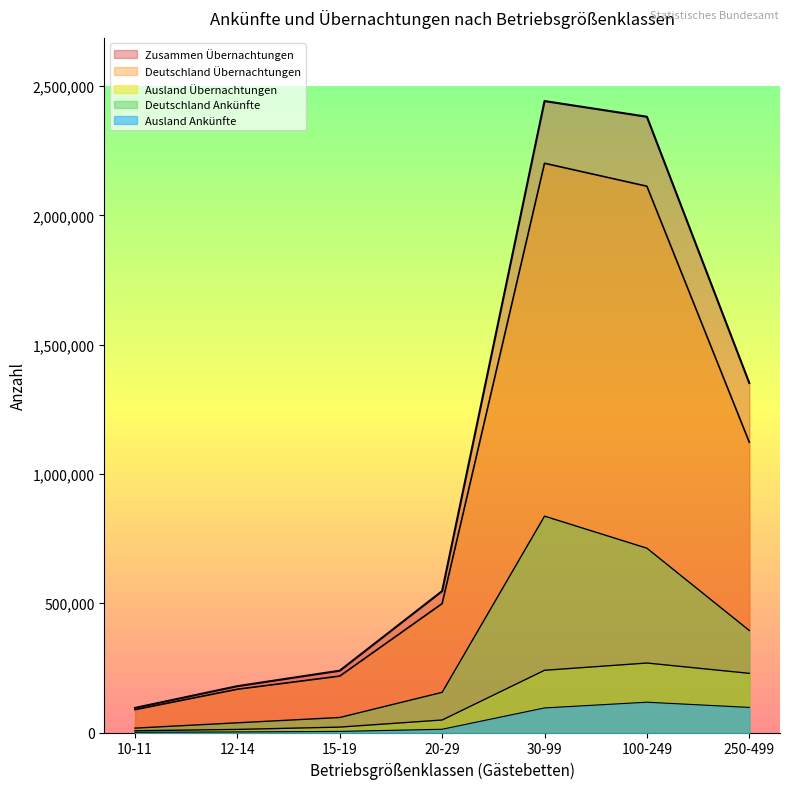

Reading left to right, transcribe all the data shown in this chart.

Deutschland Ankünfte: 16933	37483	58075	155359	836737	712727	394505
Ausland Ankünfte: 925	2163	4262	12565	95060	117215	97098
Deutschland Übernachtungen: 88330	167338	218174	498584	2201407	2112614	1122736
Ausland Übernachtungen: 6774	11890	20901	48284	240605	268667	228790
Zusammen Übernachtungen: 95104	179228	239075	546868	2442012	2381281	1351526